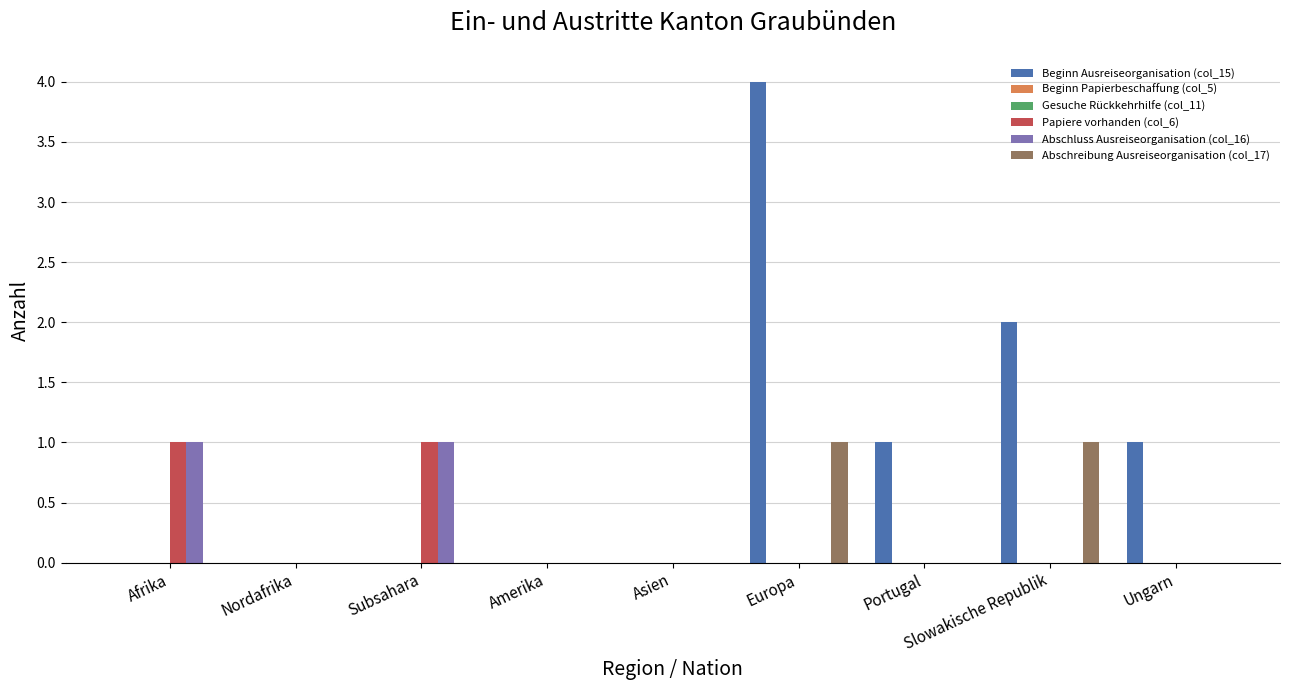

Which series changed the most between Nordafrika and Slowakische Republik?

Beginn Ausreiseorganisation (col_15)